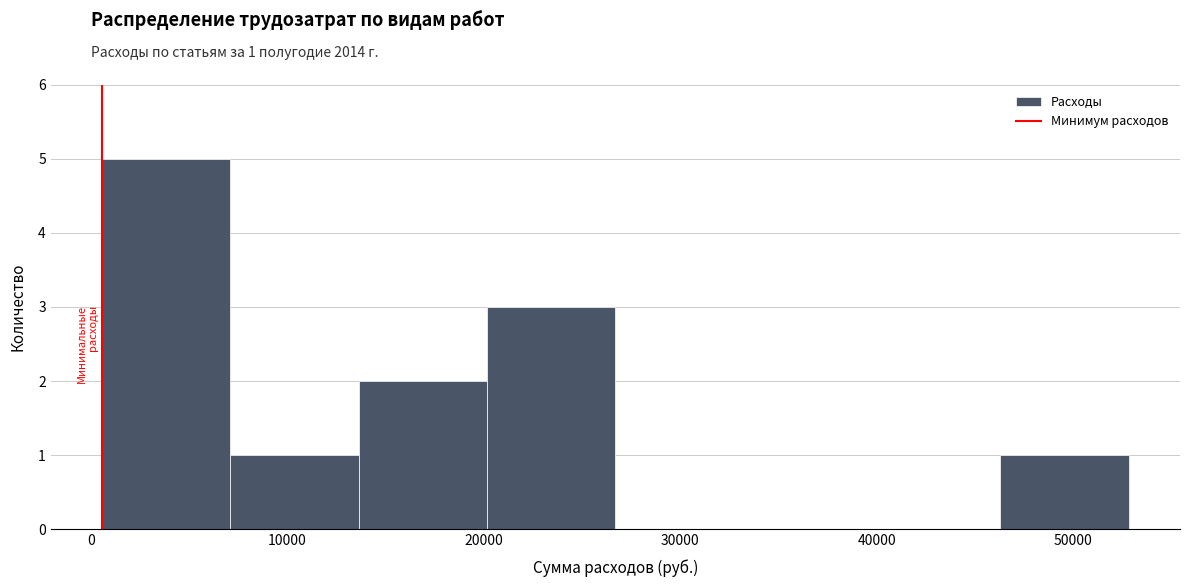

Which range on the x-axis has the tallest bar?

1000 to 7000